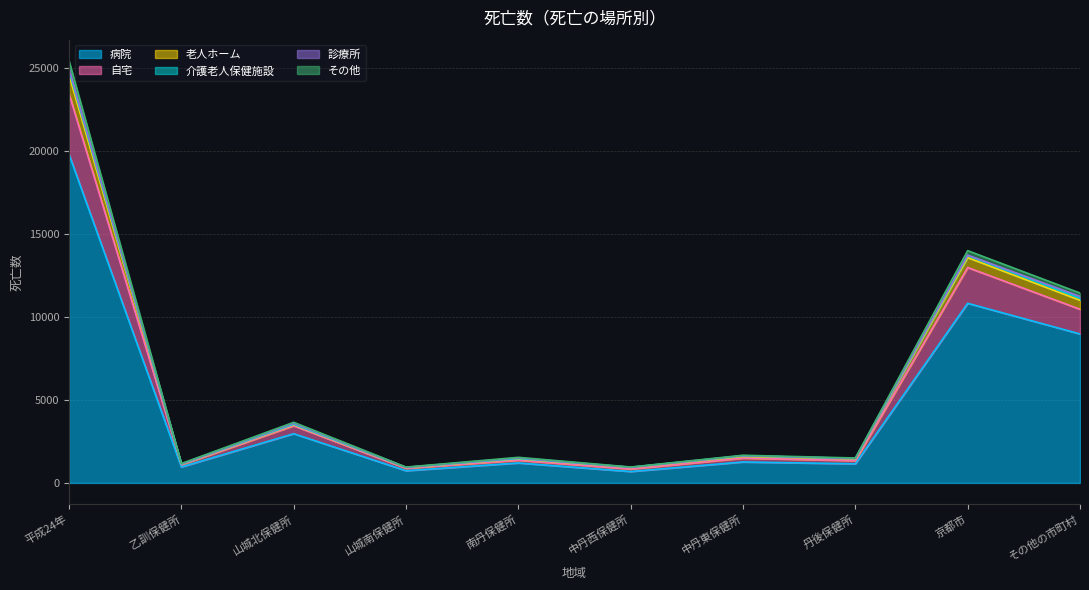

What is the maximum value for 病院?

19784